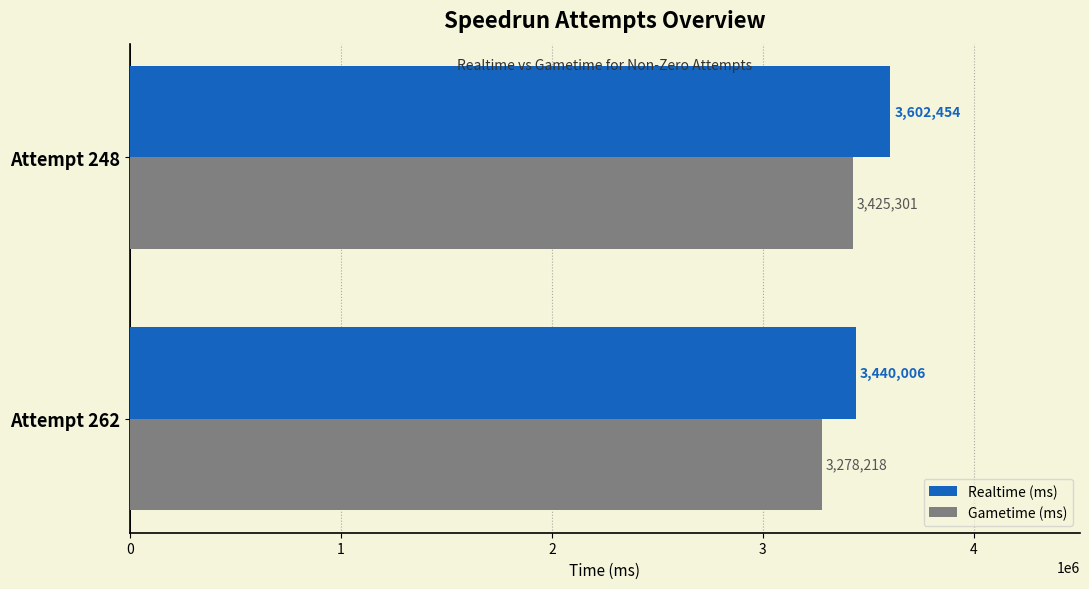

What is the smallest value displayed?

3278218